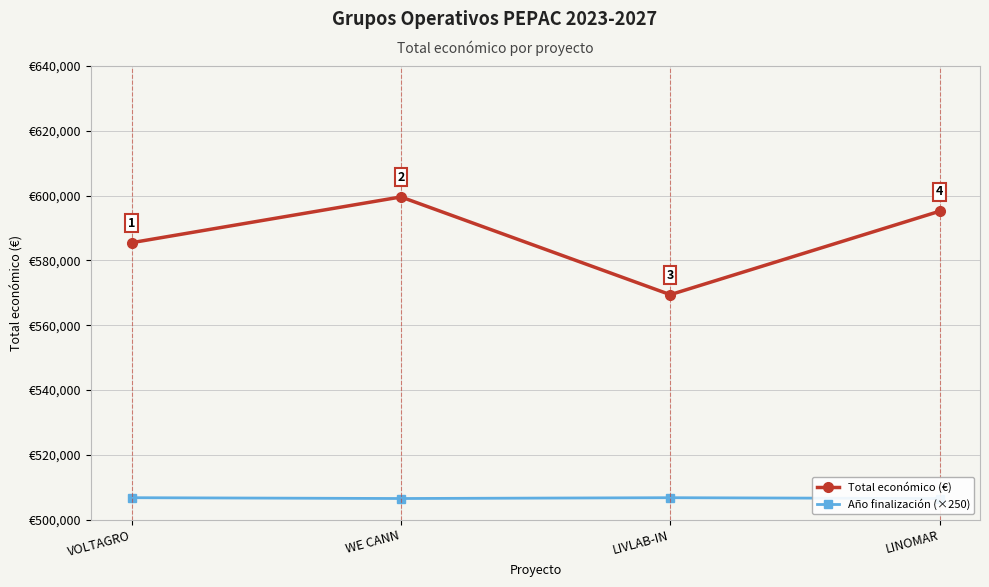

Where is the first local maximum for Total económico (€)?

WE CANN